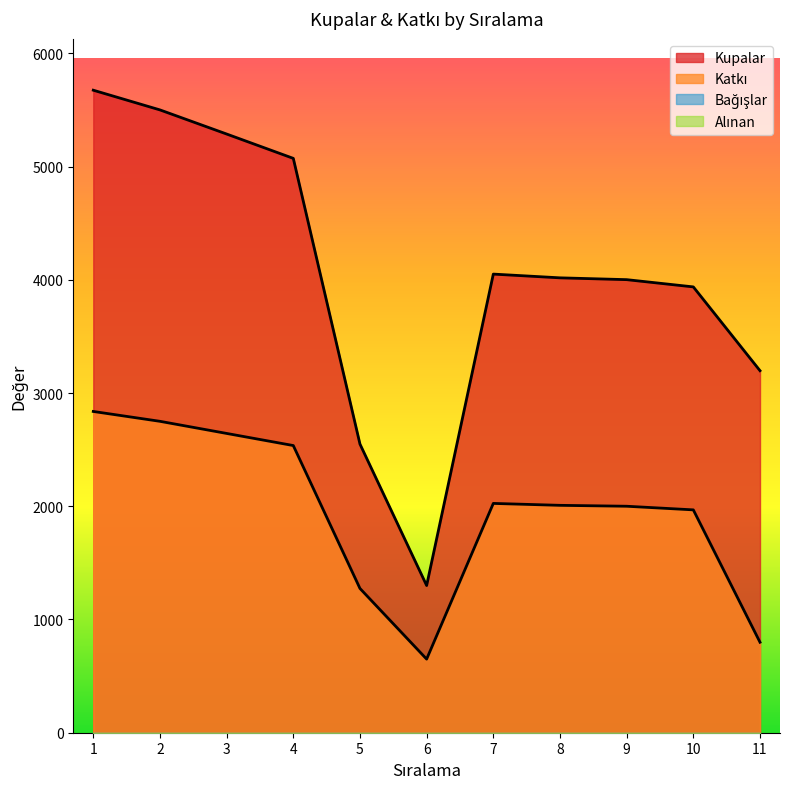

True or false: Katkı has a value of 3453 at 4.

False